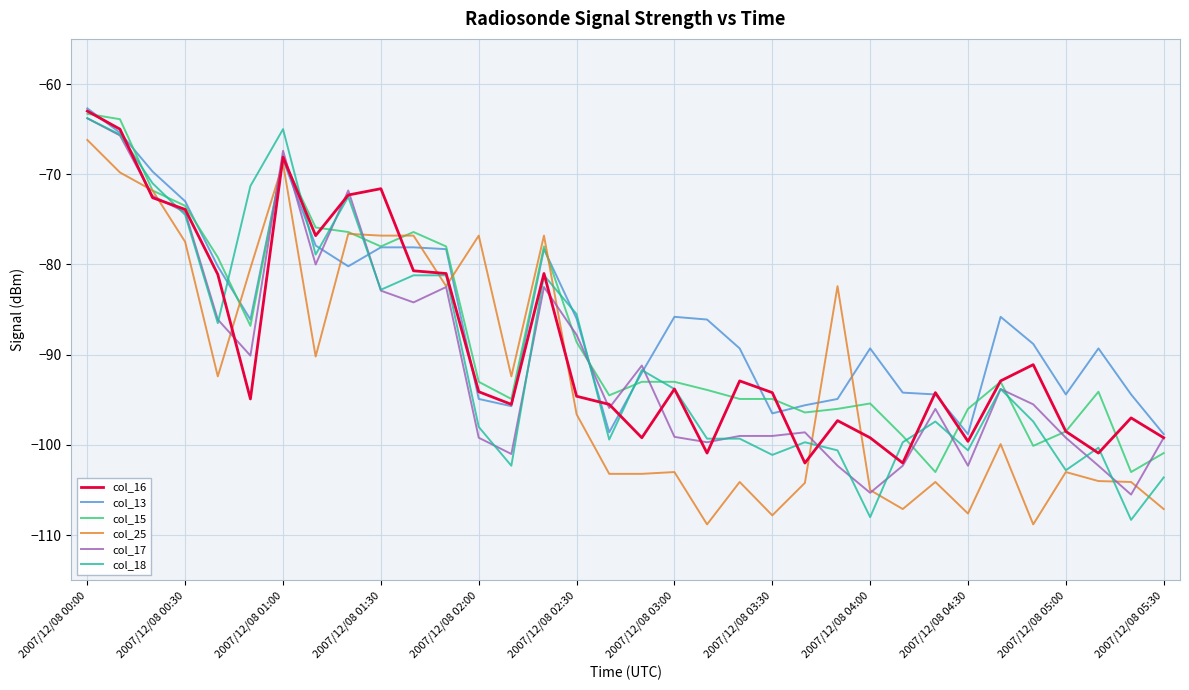

What is the maximum value for col_18?

-63.8